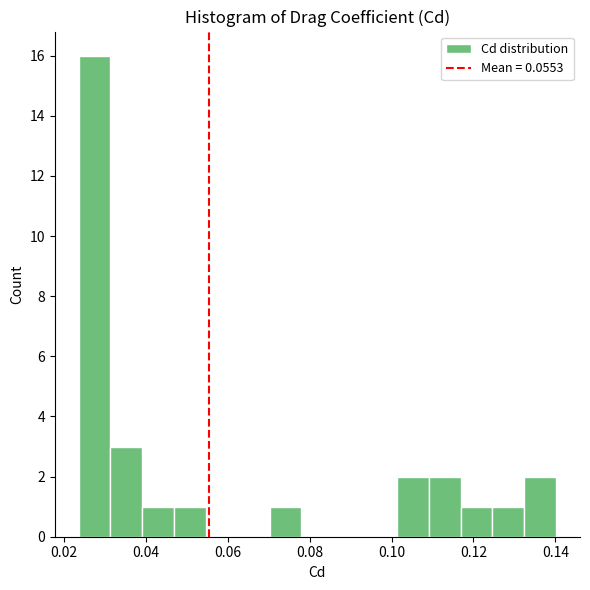

Around what value on the x-axis is the tallest bar? Give the approximate position of its centre, as read against the axis.

0.028